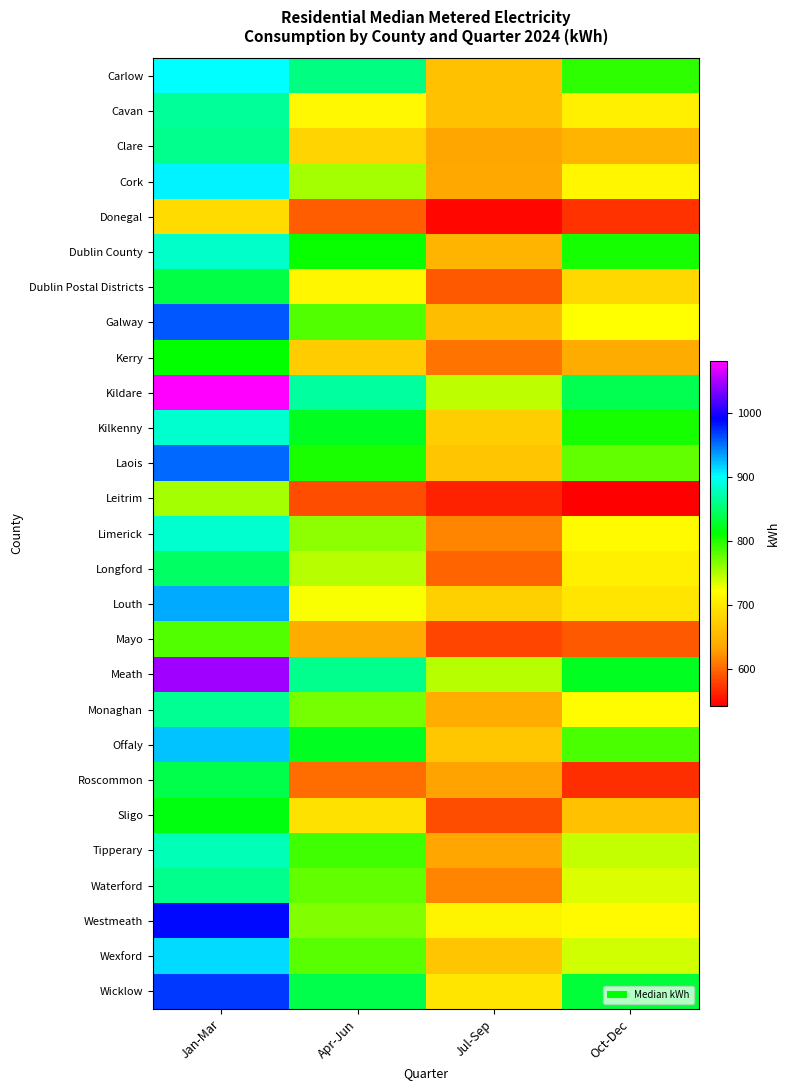

Rank the series by their maximum value, from highest to lowest.

Kildare, Meath, Westmeath, Wicklow, Galway, Laois, Louth, Offaly, Wexford, Cork, Carlow, Limerick, Kilkenny, Dublin County, Tipperary, Cavan, Monaghan, Clare, Waterford, Longford, Roscommon, Dublin Postal Districts, Sligo, Kerry, Mayo, Leitrim, Donegal